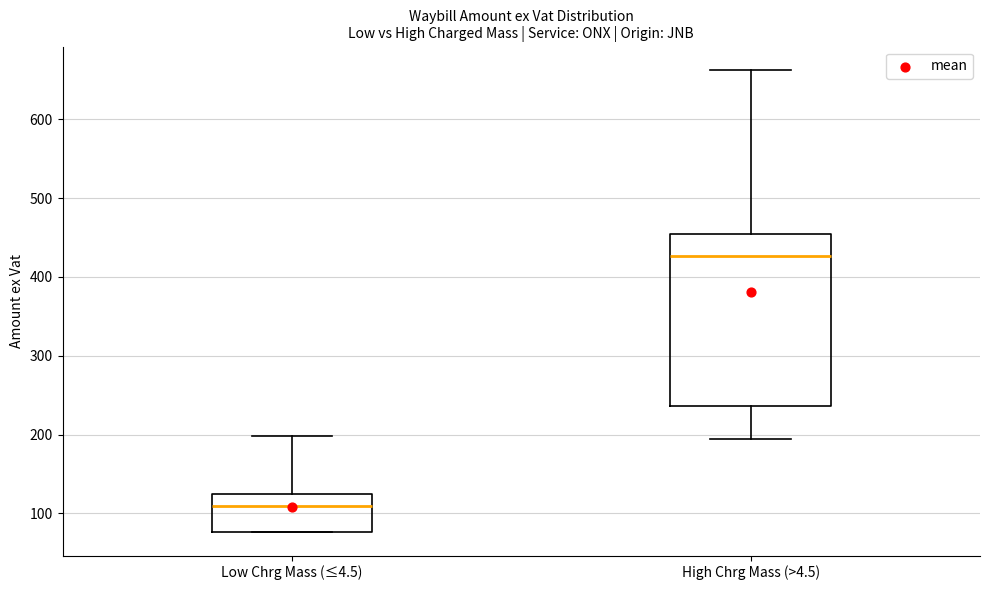

Which box's median line is the lowest?

Low Chrg Mass (≤4.5)